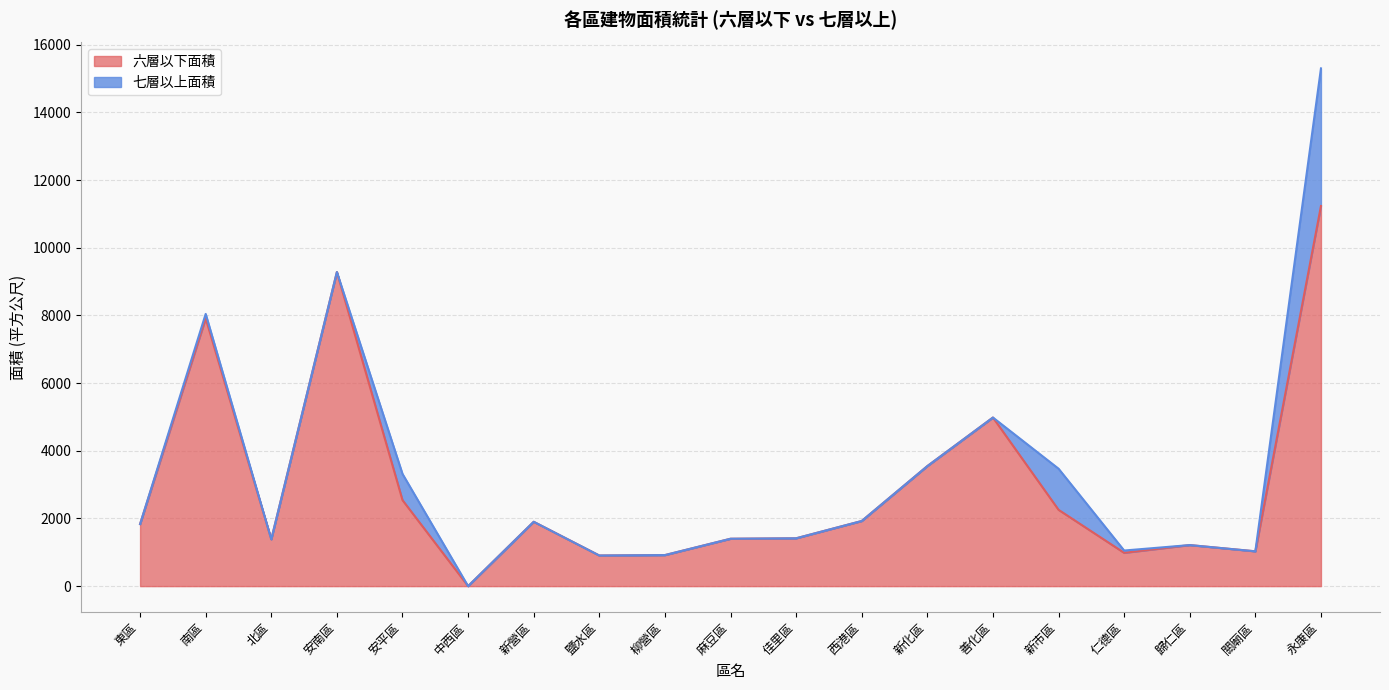

True or false: there are more than 1 points higher than both neighbors.

True